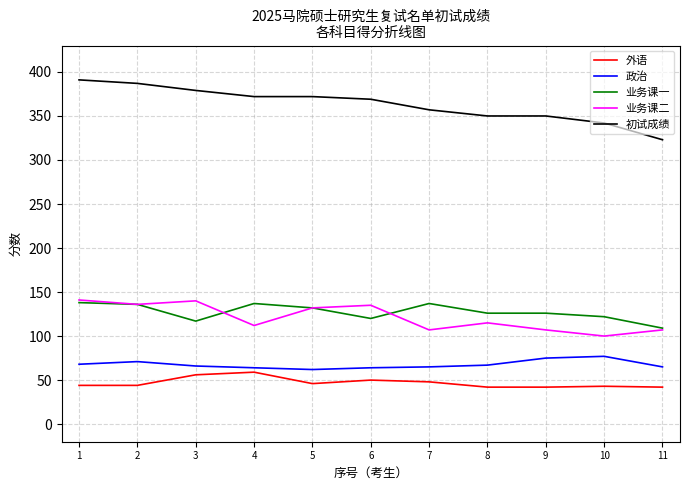

What is the average value of the 业务课二 series?

121